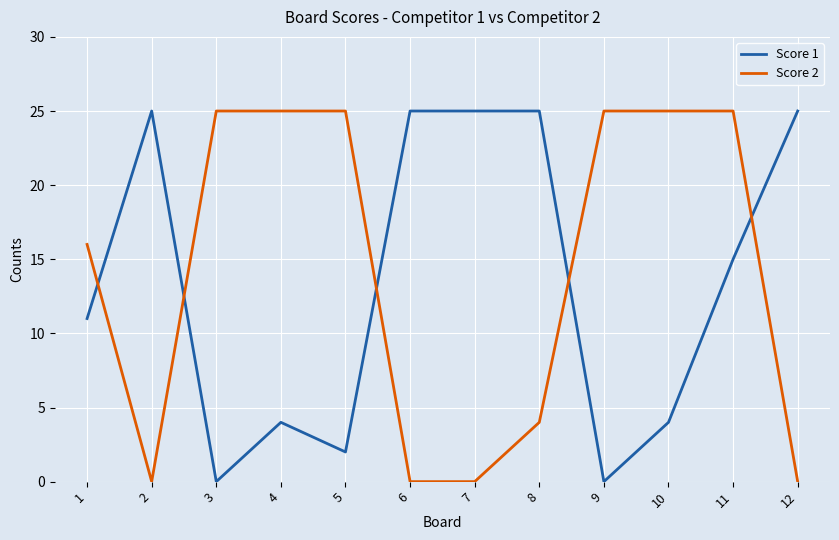

What is the difference between the highest and lowest values at 1?

5